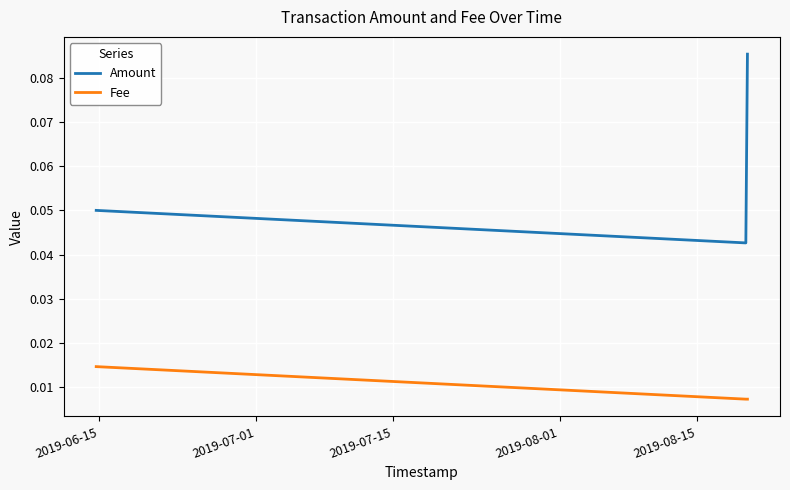

Which series has the widest spread of values?

Amount